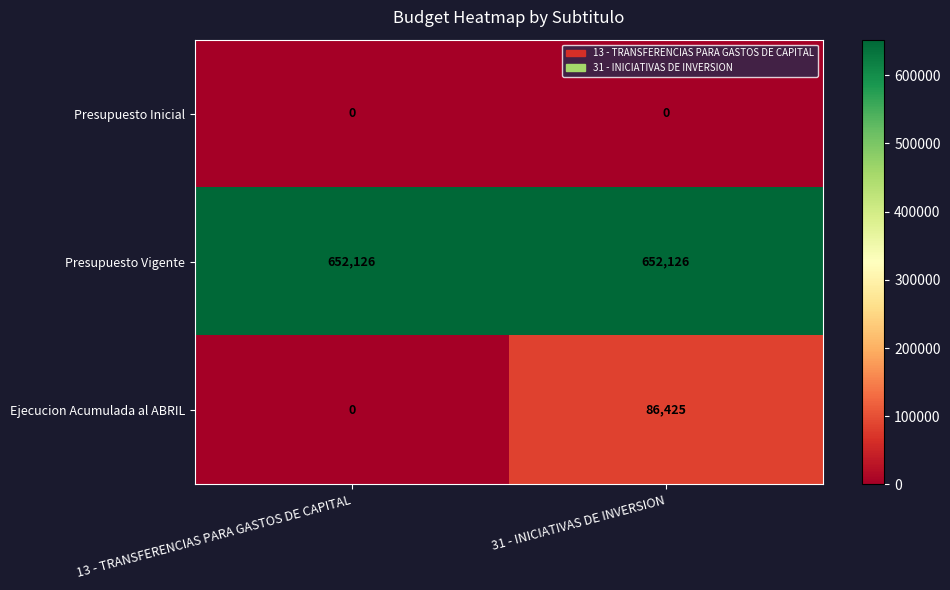

At 31 - INICIATIVAS DE INVERSION, list the series in order from smallest to largest.

Presupuesto Inicial, Ejecucion Acumulada al ABRIL, Presupuesto Vigente